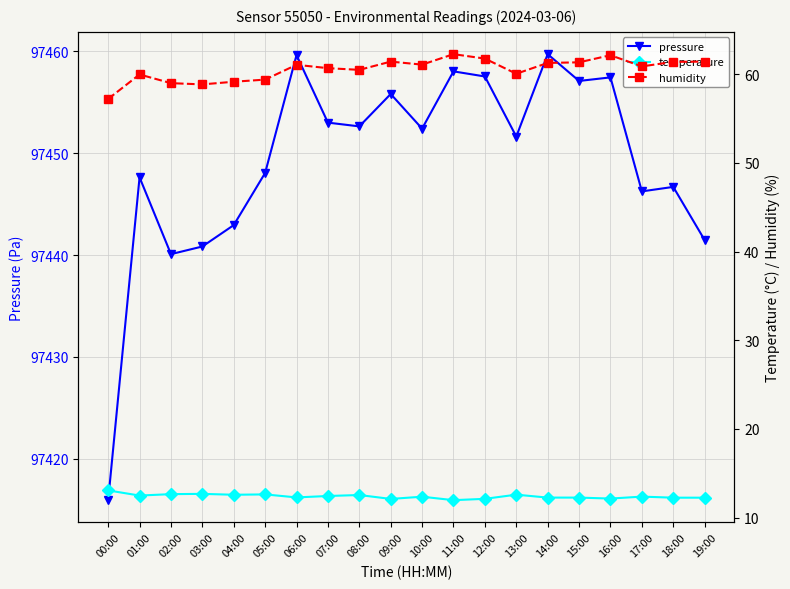

The pressure series shows 23794.7 at 05:00. True or false?

False